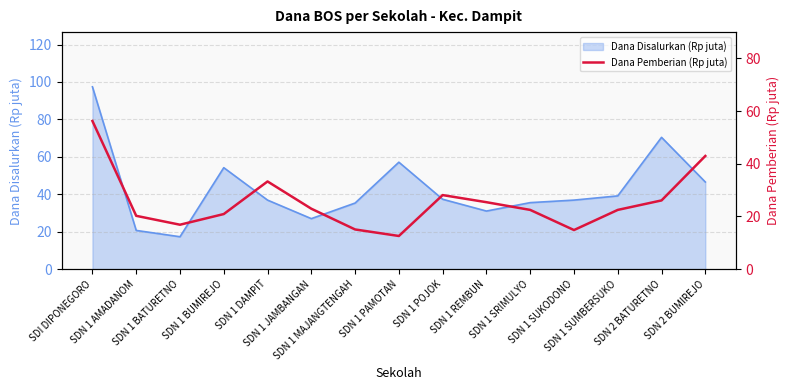

Does the chart display data point markers on the line(s)?

No